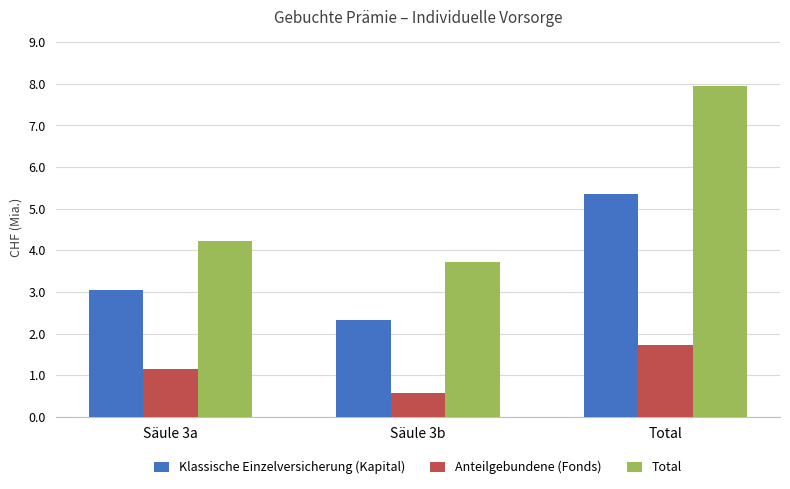

At which category is the sum across all series the highest?

Total